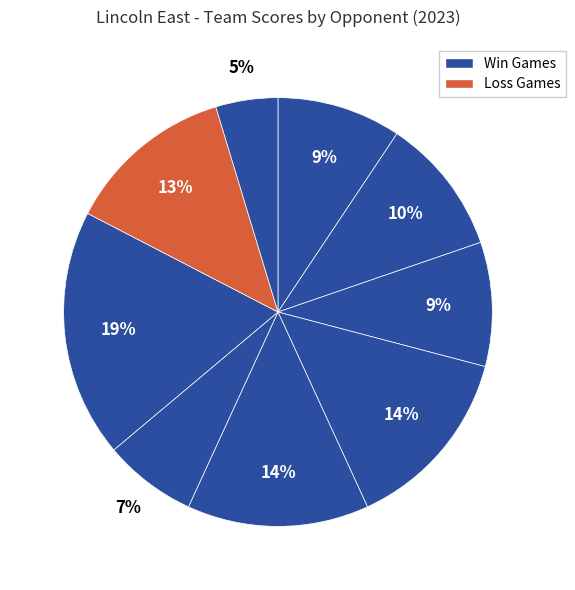

Does any single category account for the majority?

No